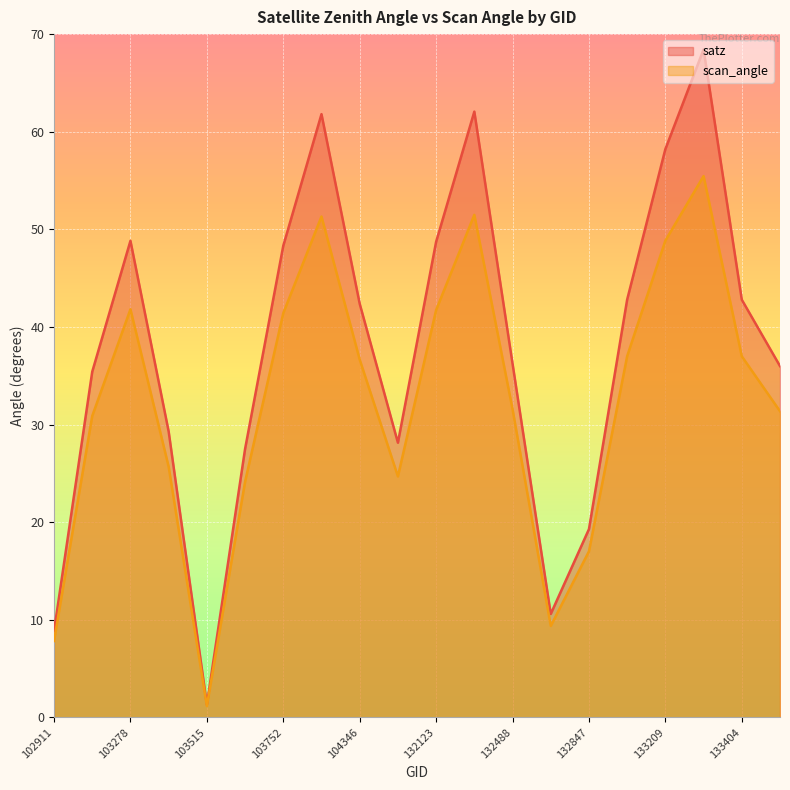

What is the highest value of the satz series?

68.4